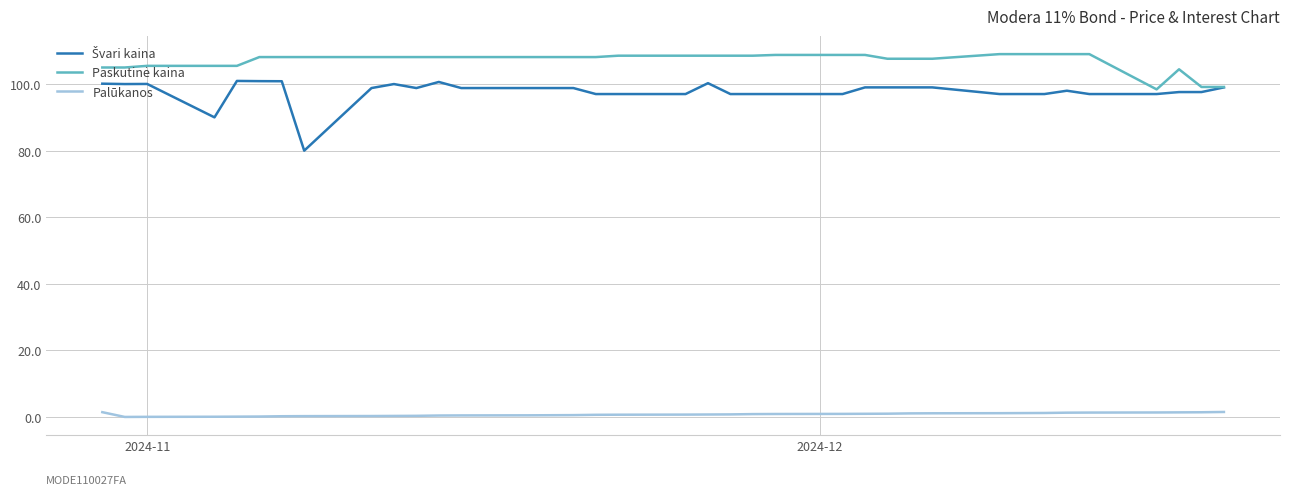

What is the maximum value shown in the chart?

109.0